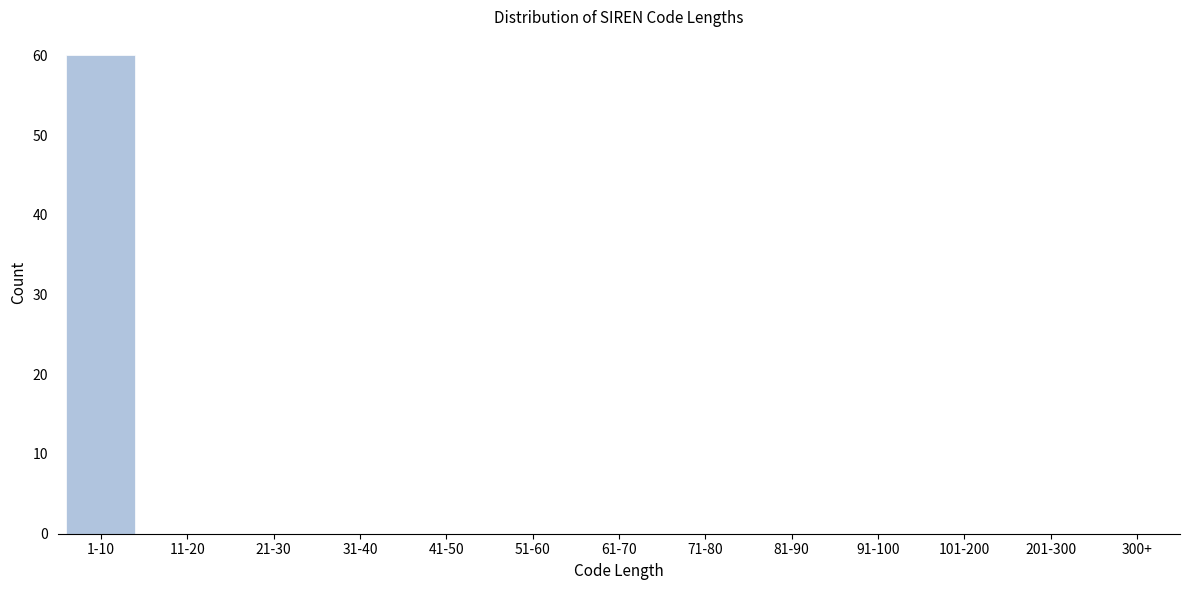

Reading right to left, extract all data points from this chart.

300+=0	201-300=0	101-200=0	91-100=0	81-90=0	71-80=0	61-70=0	51-60=0	41-50=0	31-40=0	21-30=0	11-20=0	1-10=60